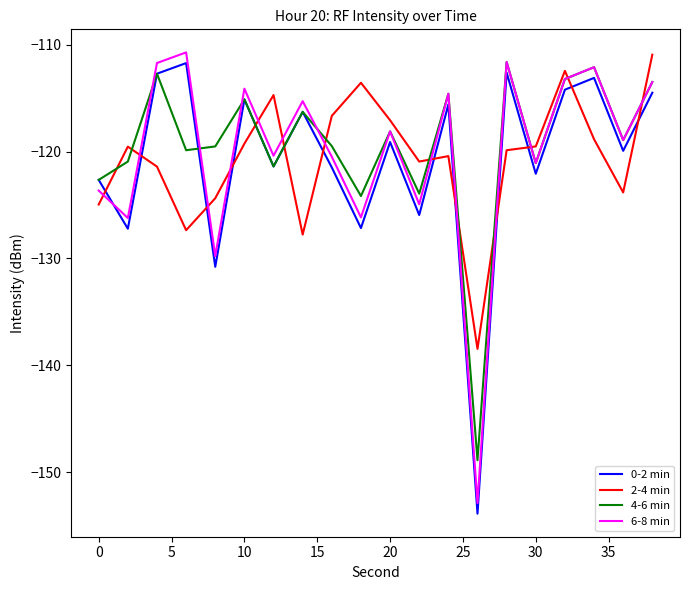

True or false: 2-4 min and 4-6 min cross at least once.

True